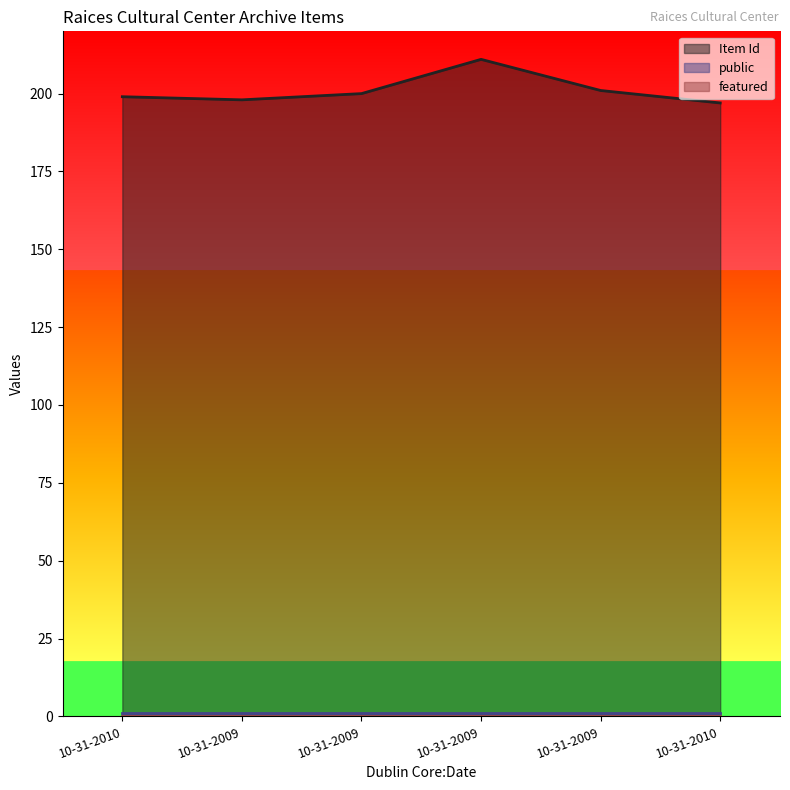

What is the label of the 5th point from the right?

10-31-2009